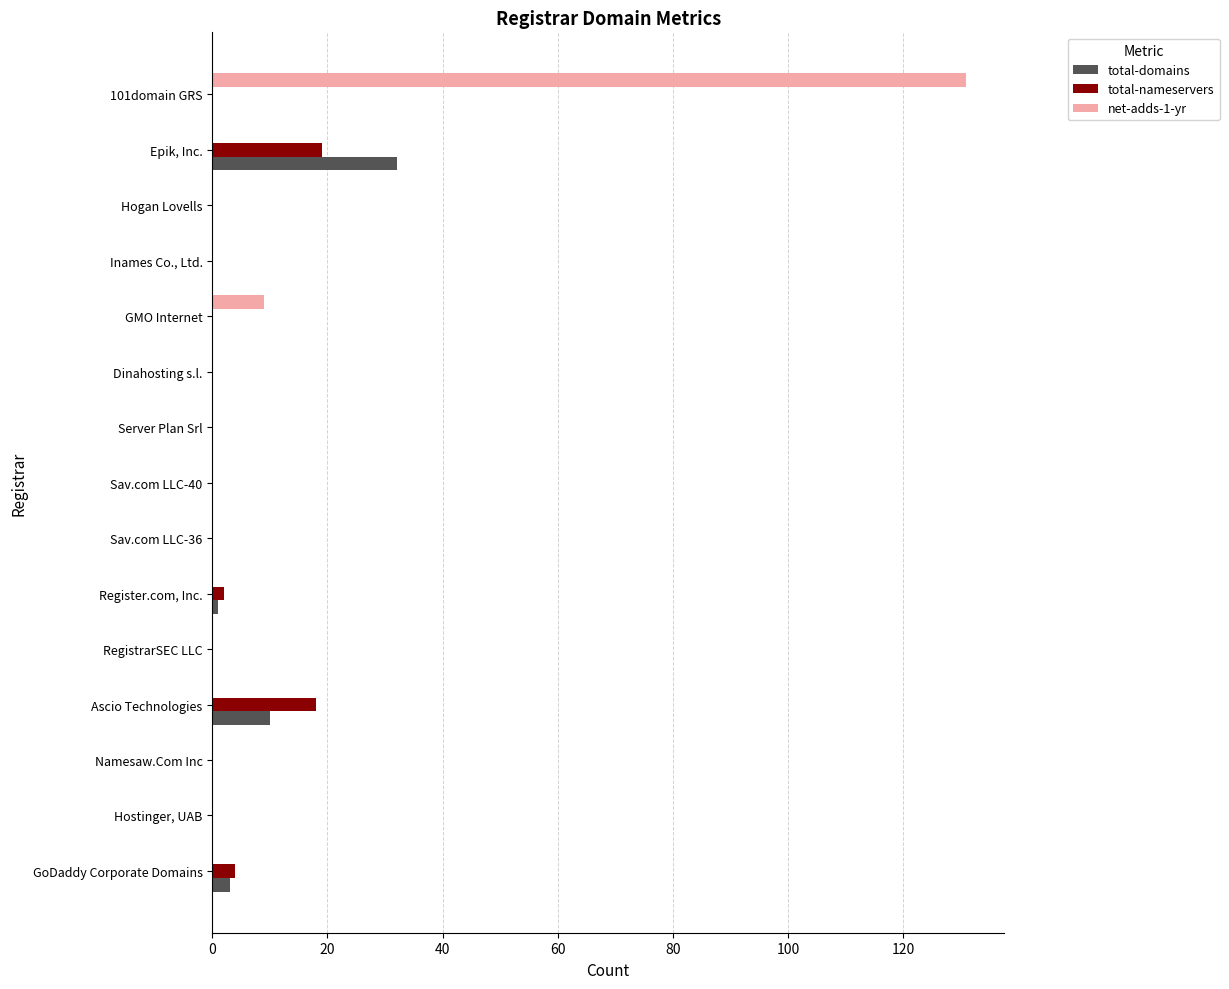

What is the greatest value displayed?

131